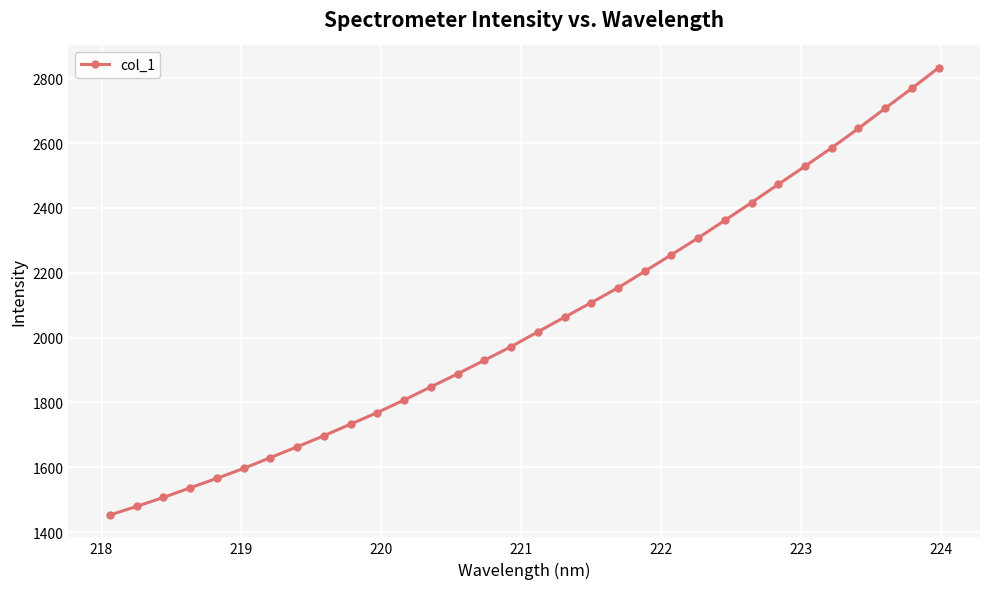

What is the sum of all values?

65508.1